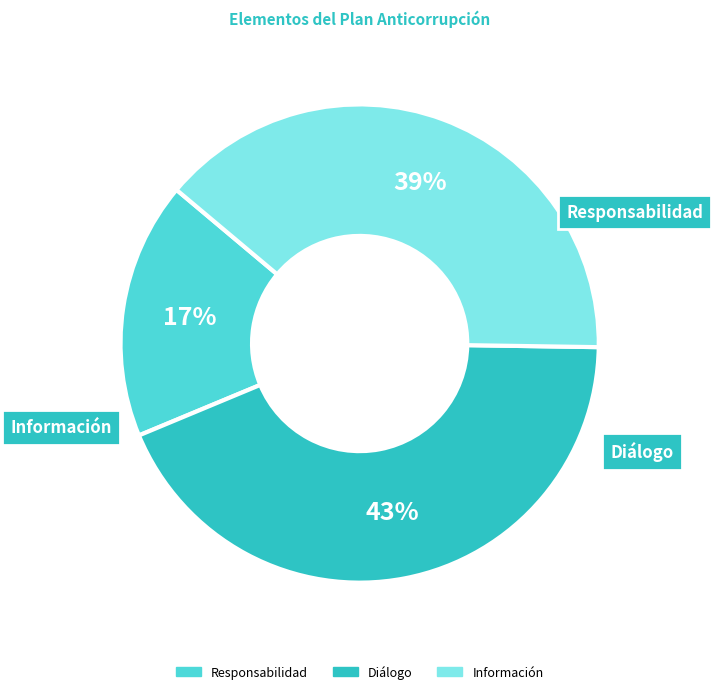

Which has a higher value, Diálogo or Información?

Diálogo